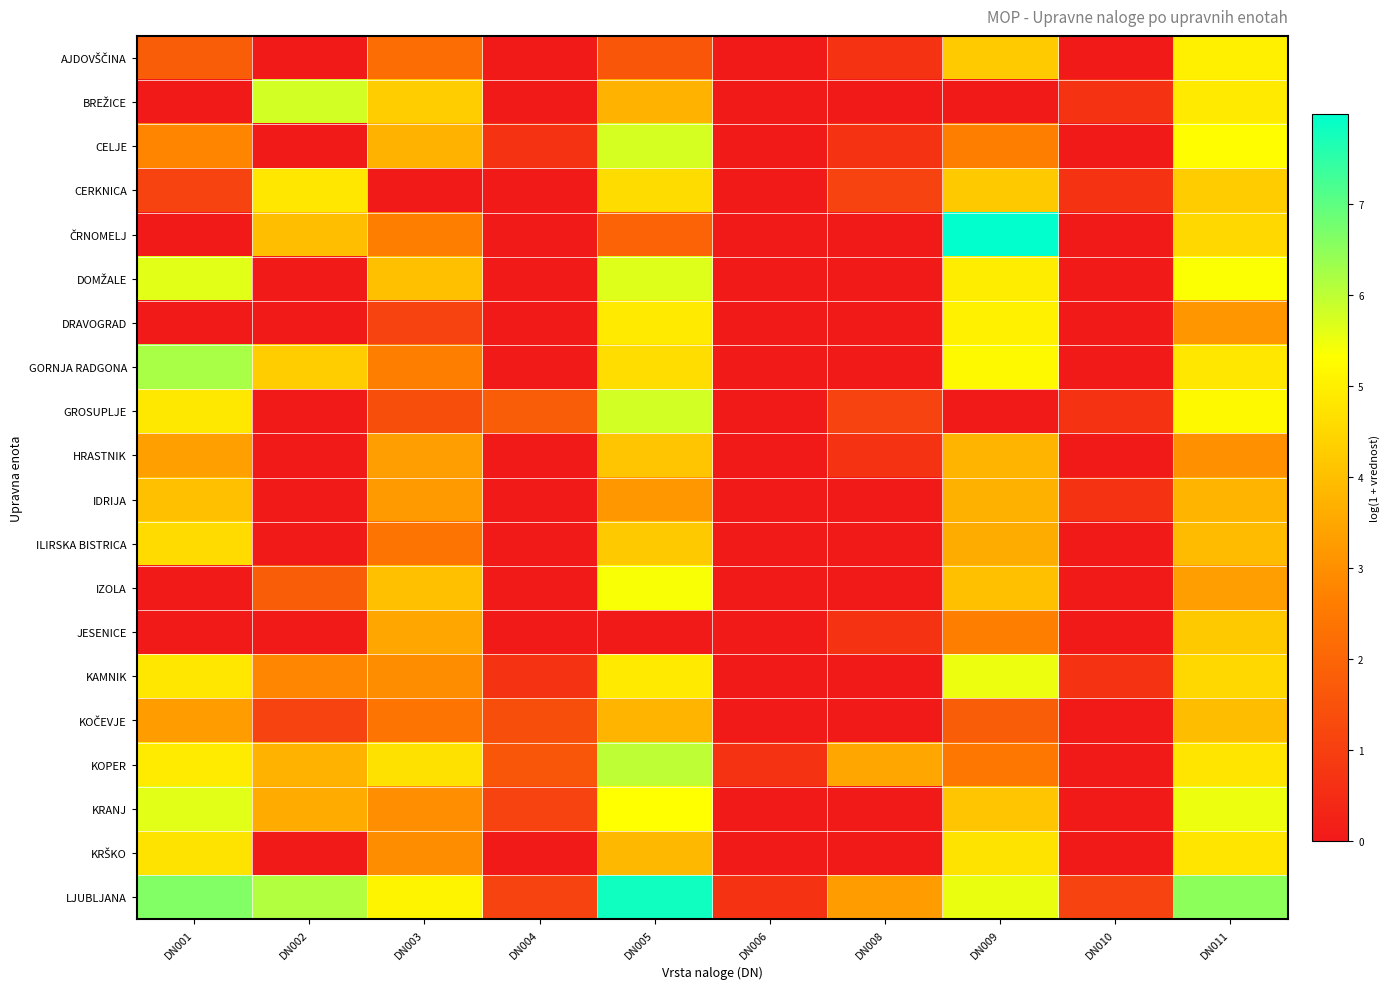

At DN006, list the series in order from largest to smallest.

KOPER, LJUBLJANA, AJDOVŠČINA, BREŽICE, CELJE, CERKNICA, ČRNOMELJ, DOMŽALE, DRAVOGRAD, GORNJA RADGONA, GROSUPLJE, HRASTNIK, IDRIJA, ILIRSKA BISTRICA, IZOLA, JESENICE, KAMNIK, KOČEVJE, KRANJ, KRŠKO